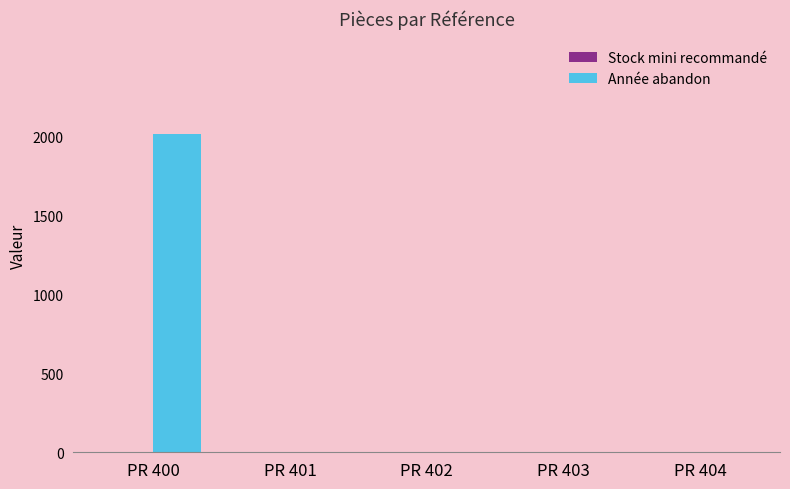

Which category has the highest value in the Année abandon series?

PR 400